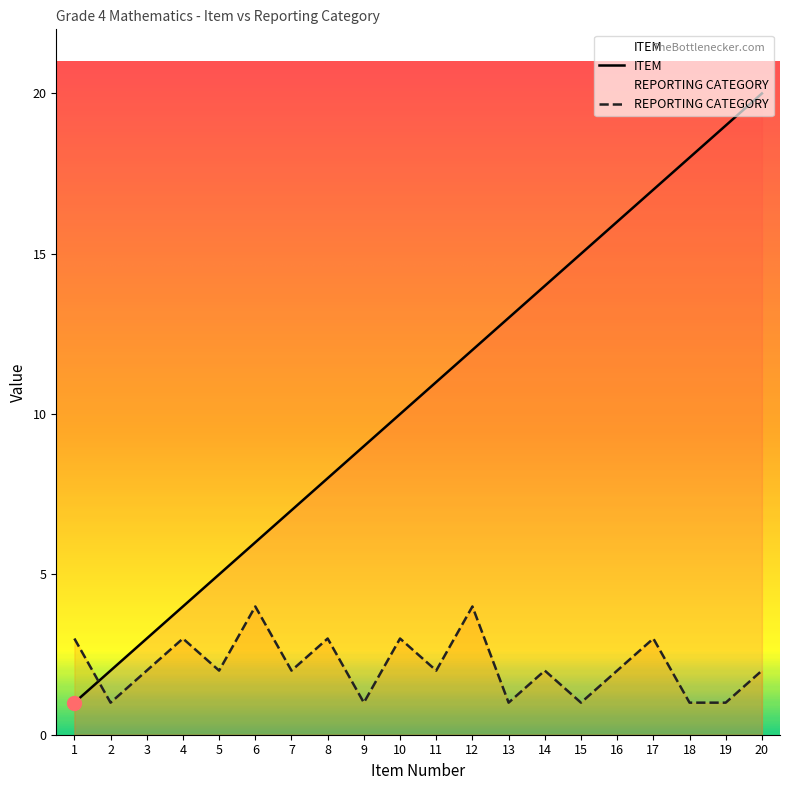

Is this an area chart (filled region under the line)?

No